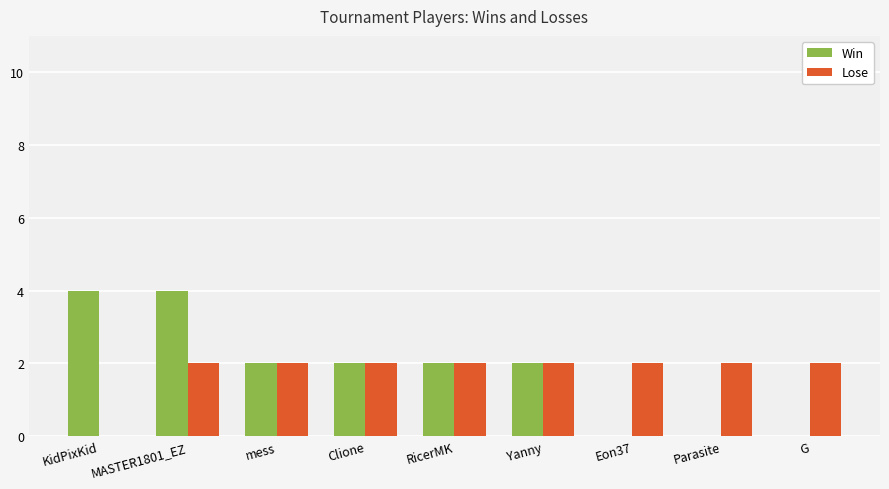

What value does the Win series have at MASTER1801_EZ?

4